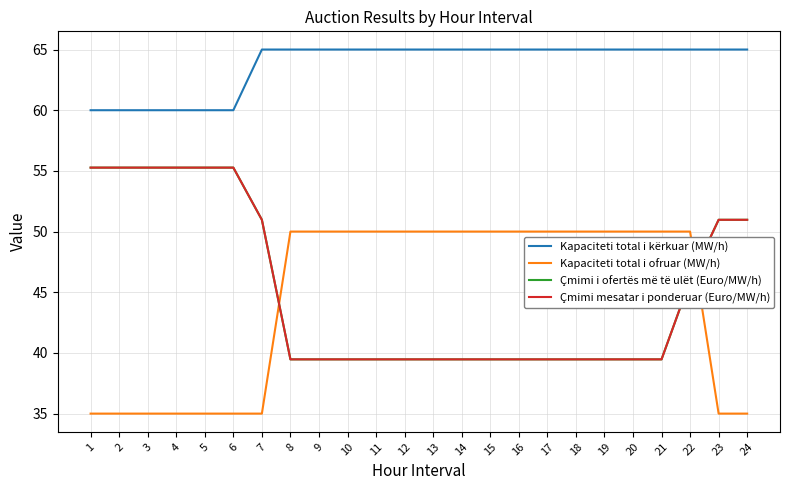

What is the value of the Kapaciteti total i ofruar (MW/h) point at the 11th from the left?

50.0